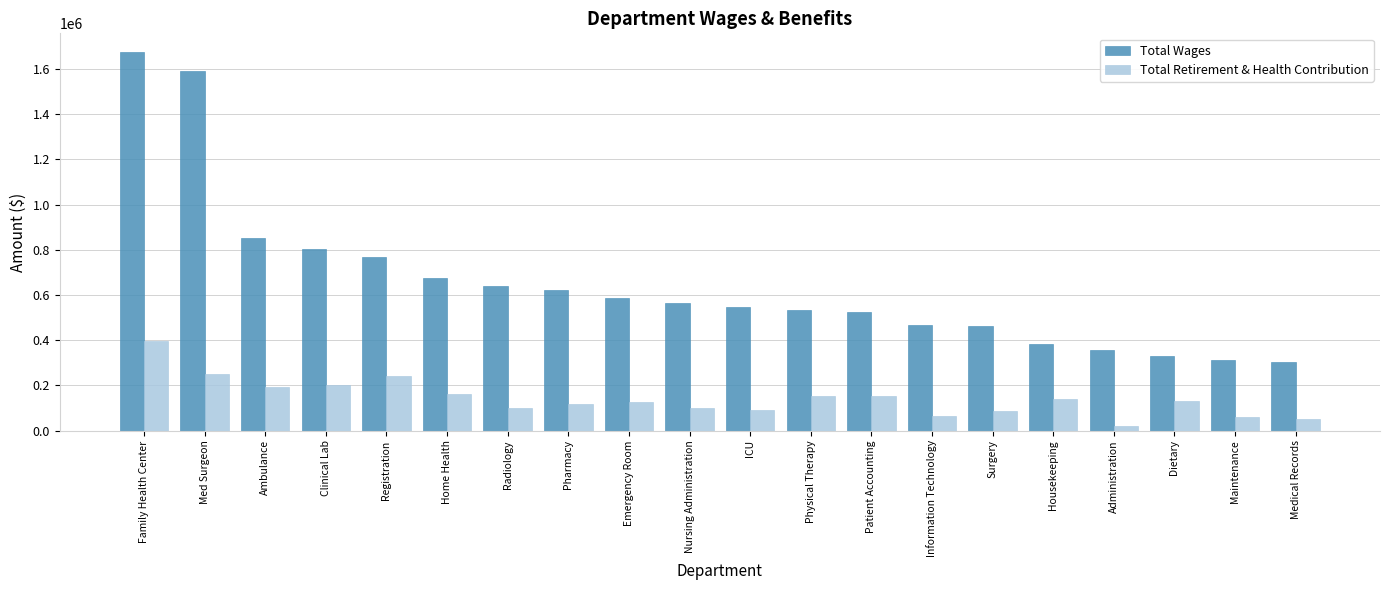

Is it true that Total Retirement & Health Contribution equals 141094.0 at Housekeeping?

True